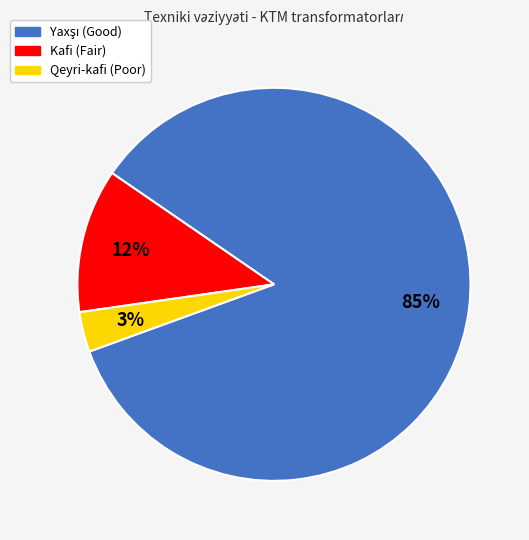

Do Qeyri-kafi and Kafi together represent more than half of the pie?

No